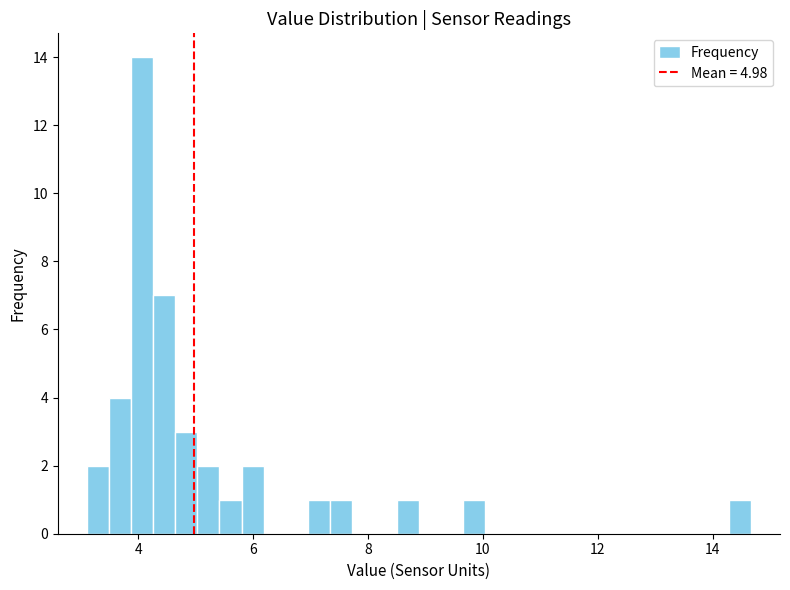

Read against the x-axis, roughly where is the centre of the tallest bar?

4.0